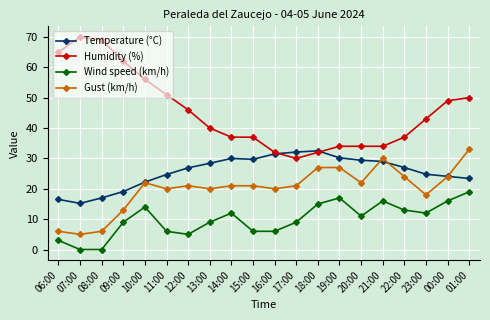

True or false: Humidity (%) and Wind speed (km/h) cross at least once.

False